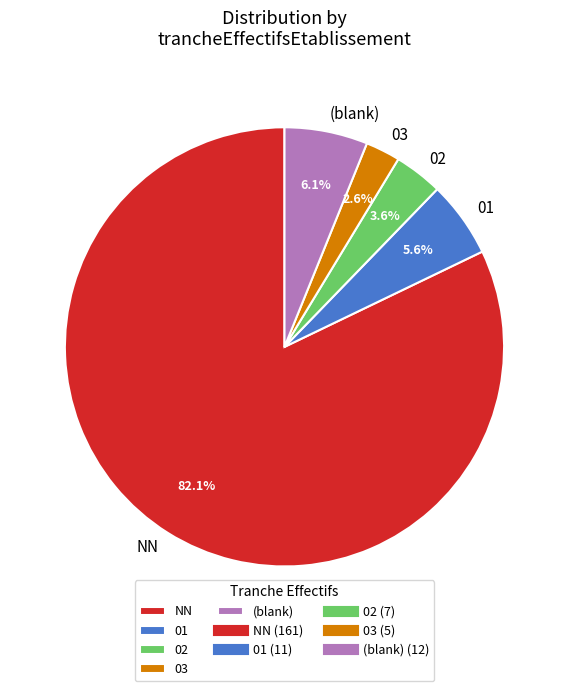

Rank the categories by value from highest to lowest.

NN, (blank), 01, 02, 03